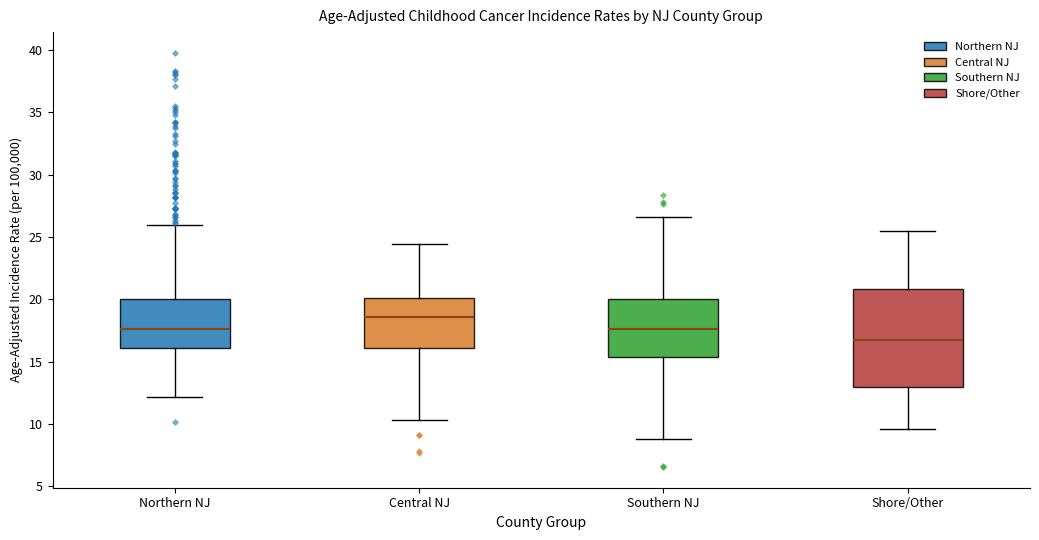

Which box's median line is the highest?

Central NJ